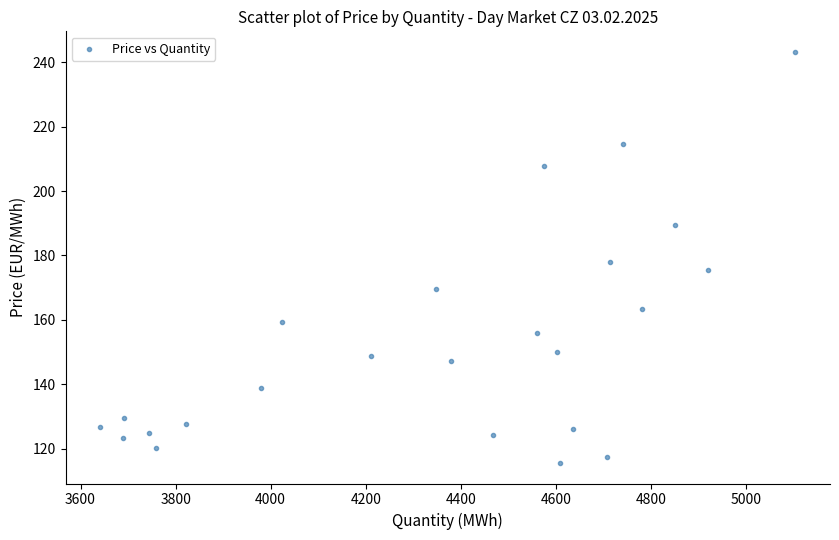

What is the range of Y values (max minus min)?

127.7